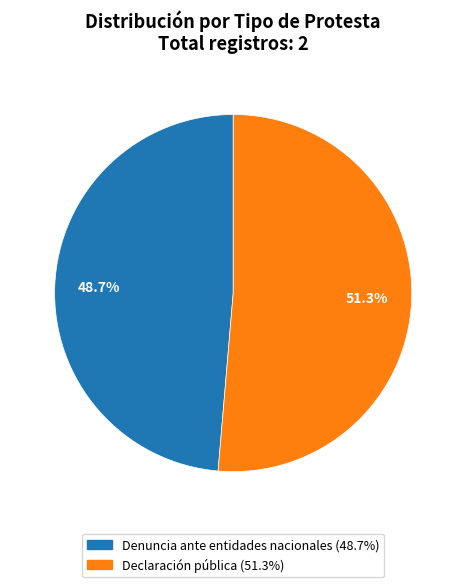

How many segments does this pie chart have?

2